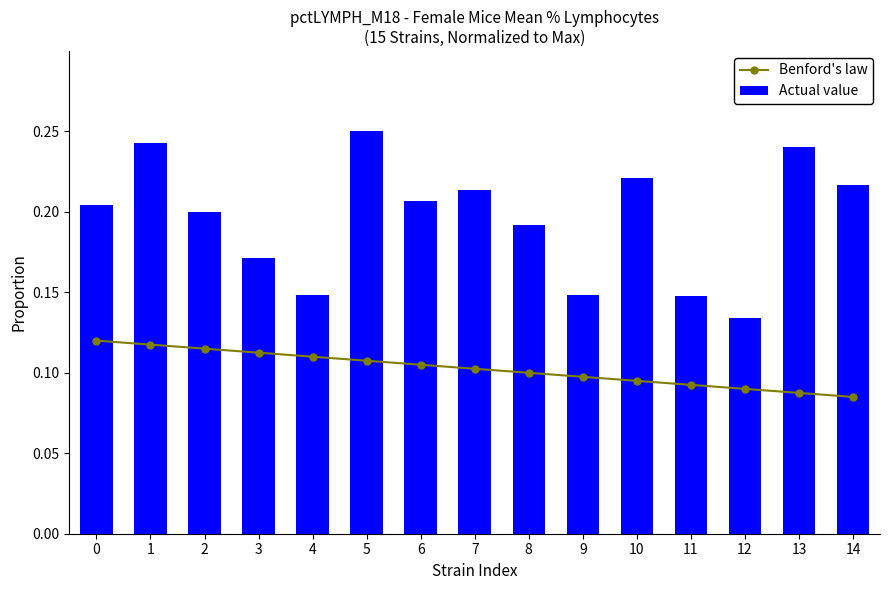

Rank the series by their average value, from lowest to highest.

Benford's law, Actual value